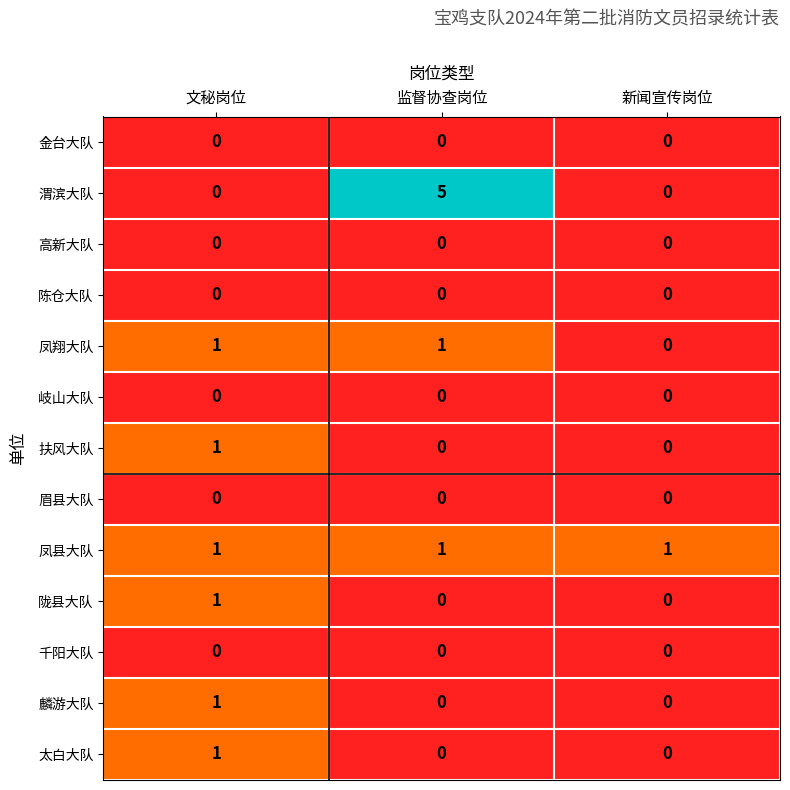

Which series has the largest total across all categories?

渭滨大队